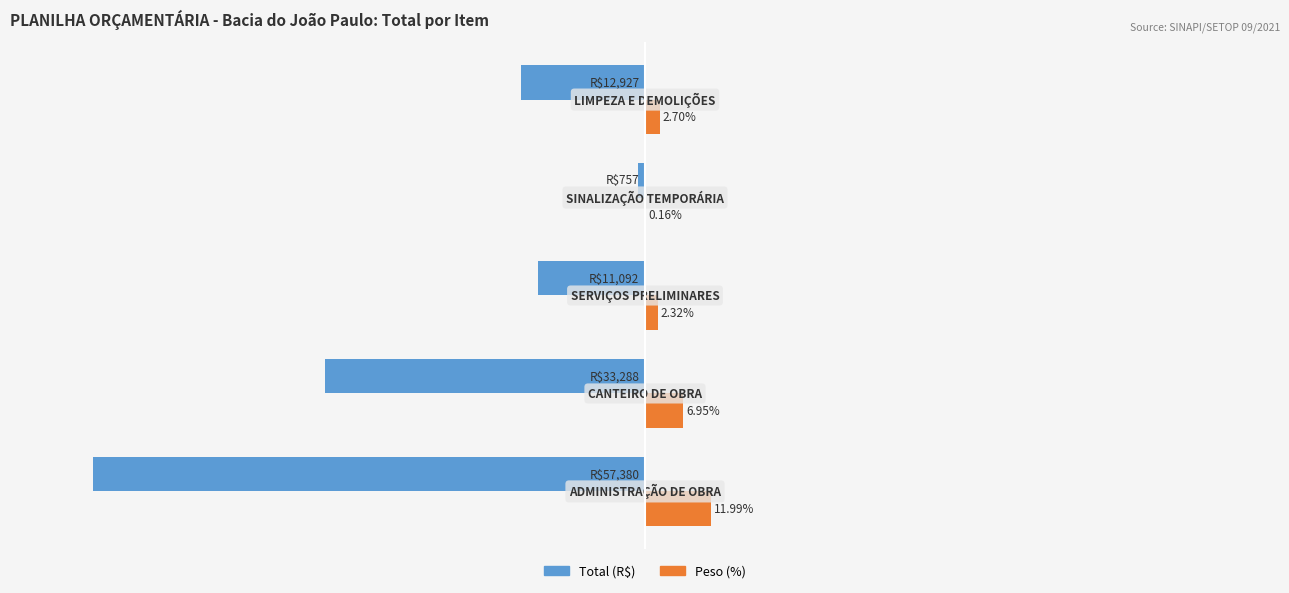

Which series has the largest total across all categories?

Peso (%)